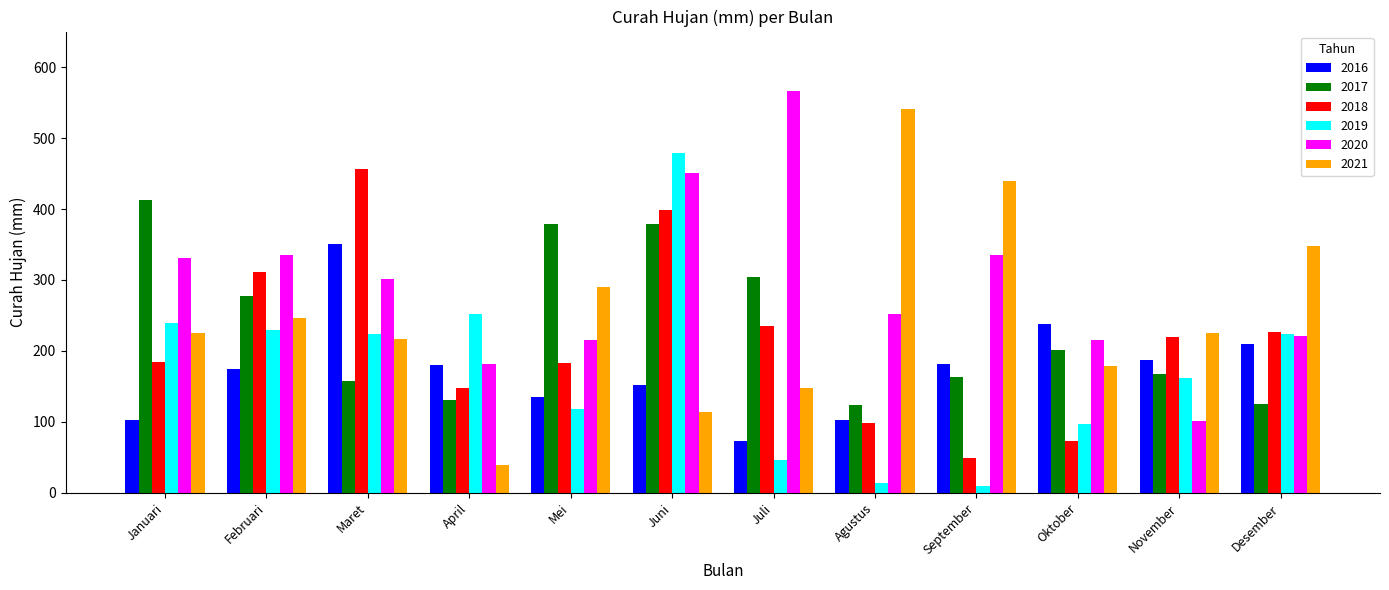

What is the label of the 7th bar from the left?

Juli